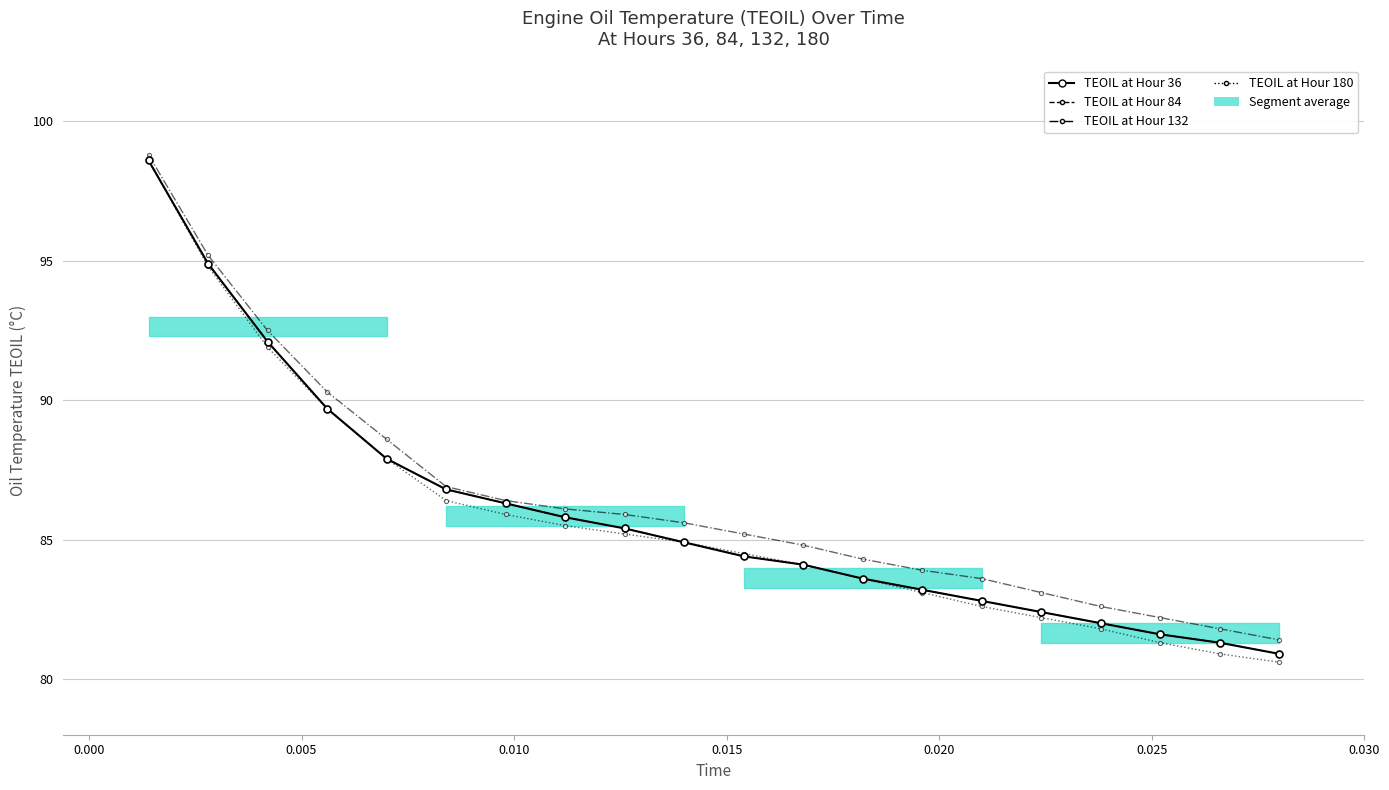

Reading left to right, list all the values displayed in this chart.

TEOIL at Hour 36: 98.6	94.9	92.1	89.7	87.9	86.8	86.3	85.8	85.4	84.9	84.4	84.1	83.6	83.2	82.8	82.4	82.0	81.6	81.3	80.9
TEOIL at 84: 98.6	94.9	92.1	89.7	87.9	86.8	86.3	85.8	85.4	84.9	84.4	84.1	83.6	83.2	82.8	82.4	82.0	81.6	81.3	80.9
TEOIL at 132: 98.8	95.2	92.5	90.3	88.6	86.9	86.4	86.1	85.9	85.6	85.2	84.8	84.3	83.9	83.6	83.1	82.6	82.2	81.8	81.4
TEOIL at 180: 98.6	94.8	91.9	89.7	87.9	86.4	85.9	85.5	85.2	84.9	84.5	84.1	83.6	83.1	82.6	82.2	81.8	81.3	80.9	80.6